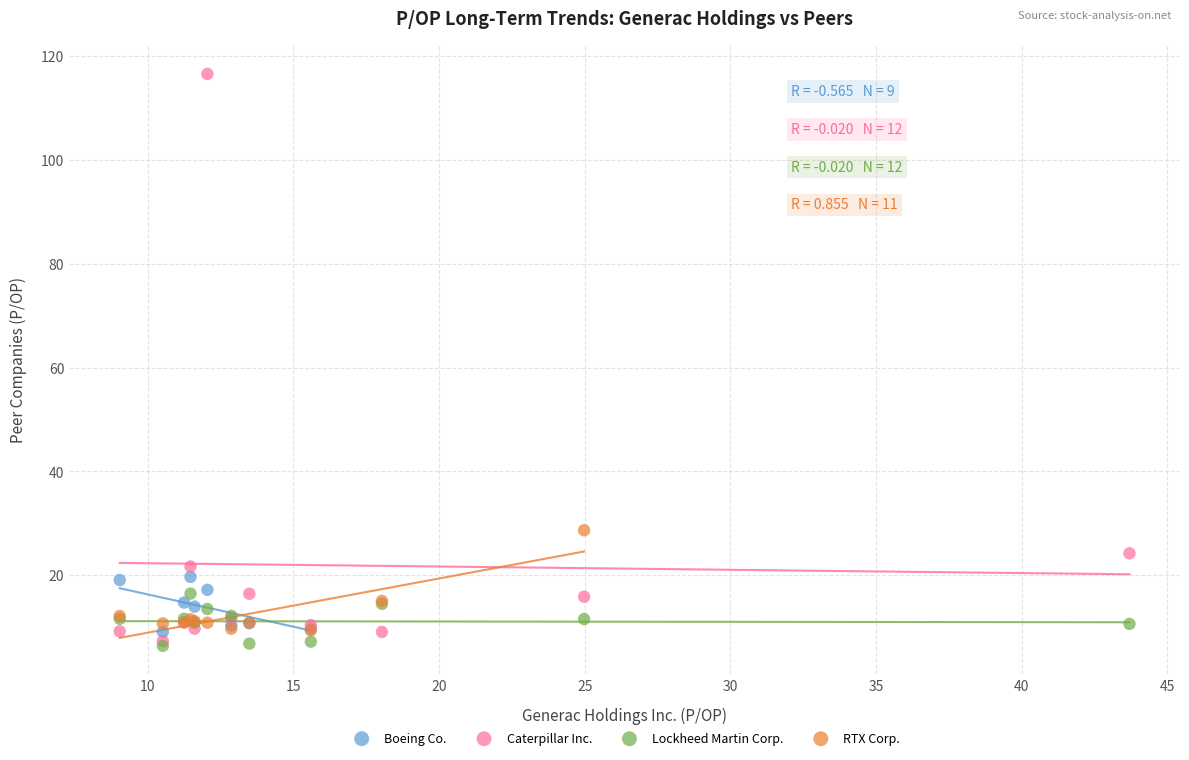

Which series reaches the maximum Y coordinate?

Caterpillar Inc.